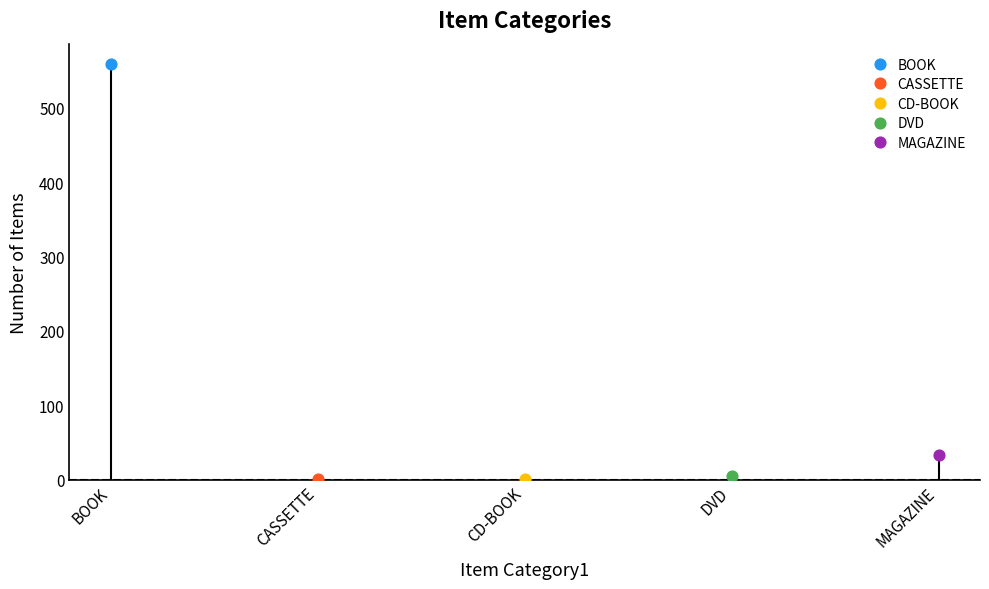

Approximately how many times larger is the value at CASSETTE compared to DVD?

0.2